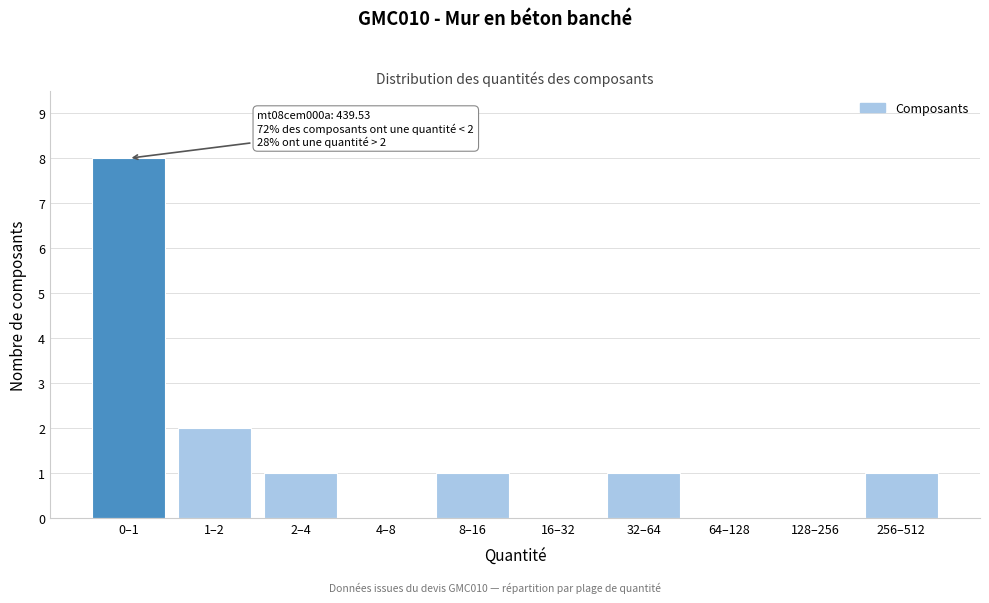

Reading left to right, what are all the values shown in this chart?

0–1=8	1–2=2	2–4=1	4–8=0	8–16=1	16–32=0	32–64=1	64–128=0	128–256=0	256–512=1